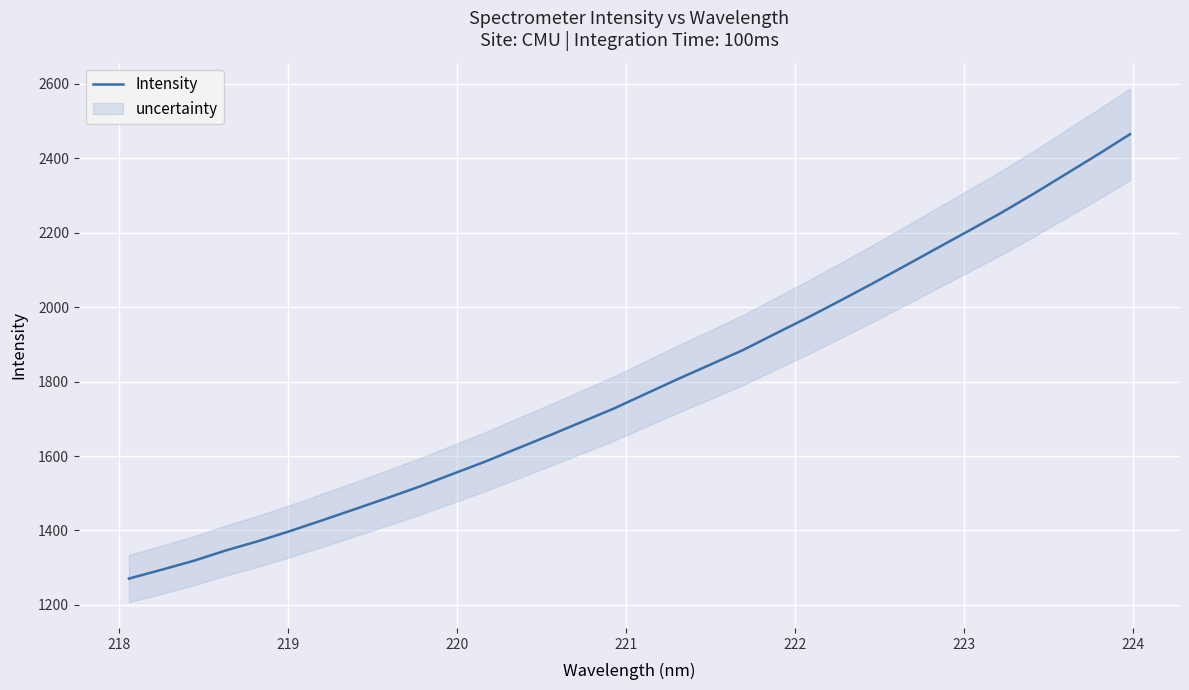

What is the maximum value for Intensity?

2464.4